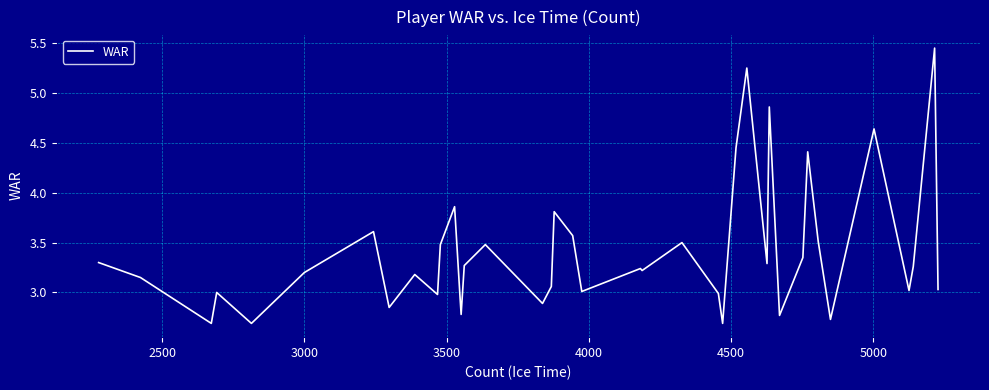

What is the smallest value displayed?

2.7